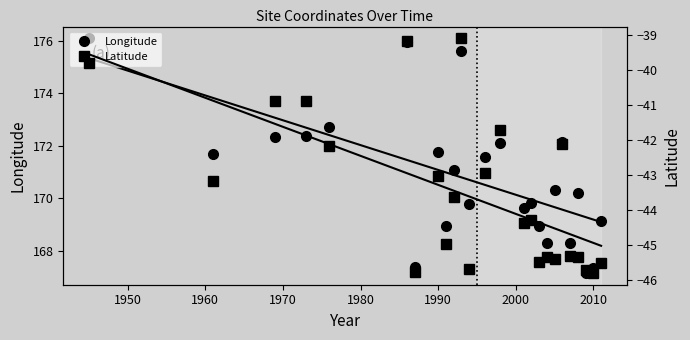

True or false: Latitude and Longitude cross at least once.

False